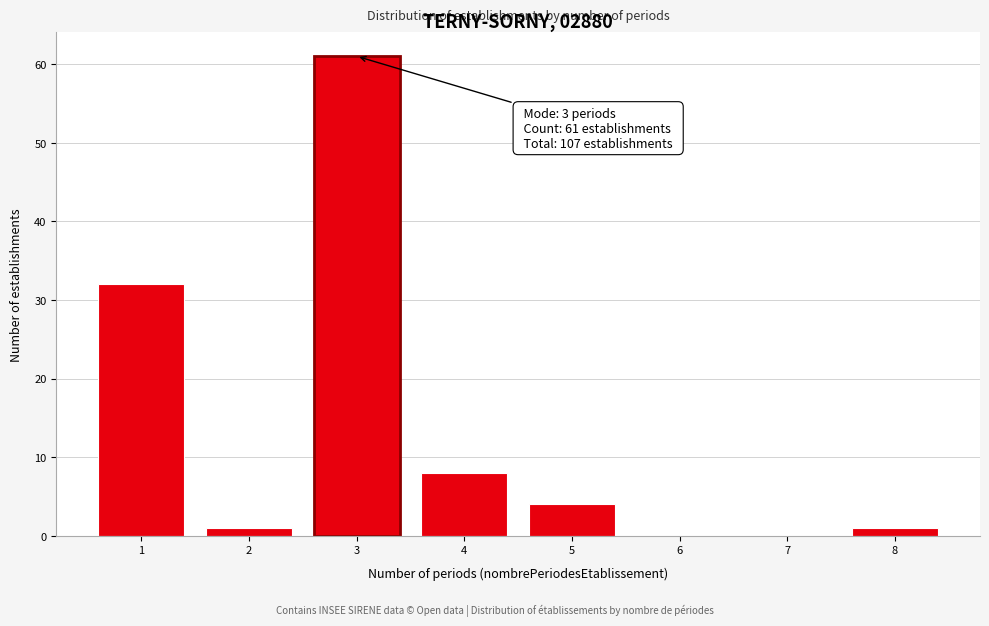

Which range on the x-axis has the tallest bar?

2.5 to 3.5